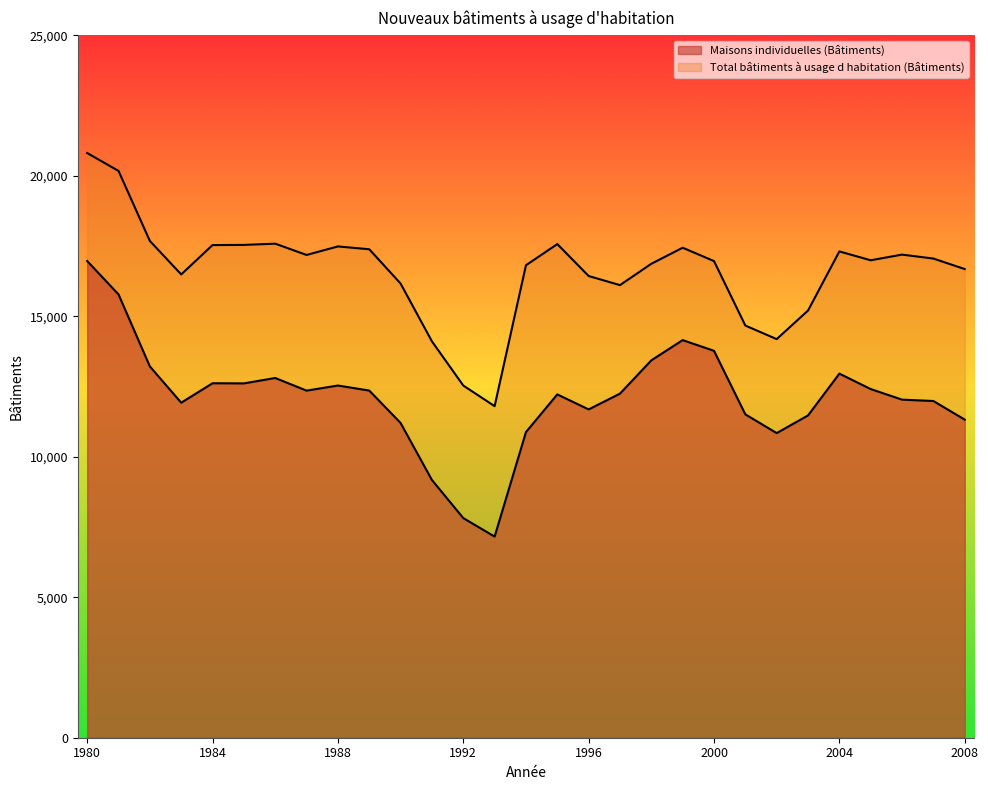

Is the value of Maisons individuelles (Bâtiments) at 1991 greater than the value of Total bâtiments à usage d habitation (Bâtiments) at 2008?

No